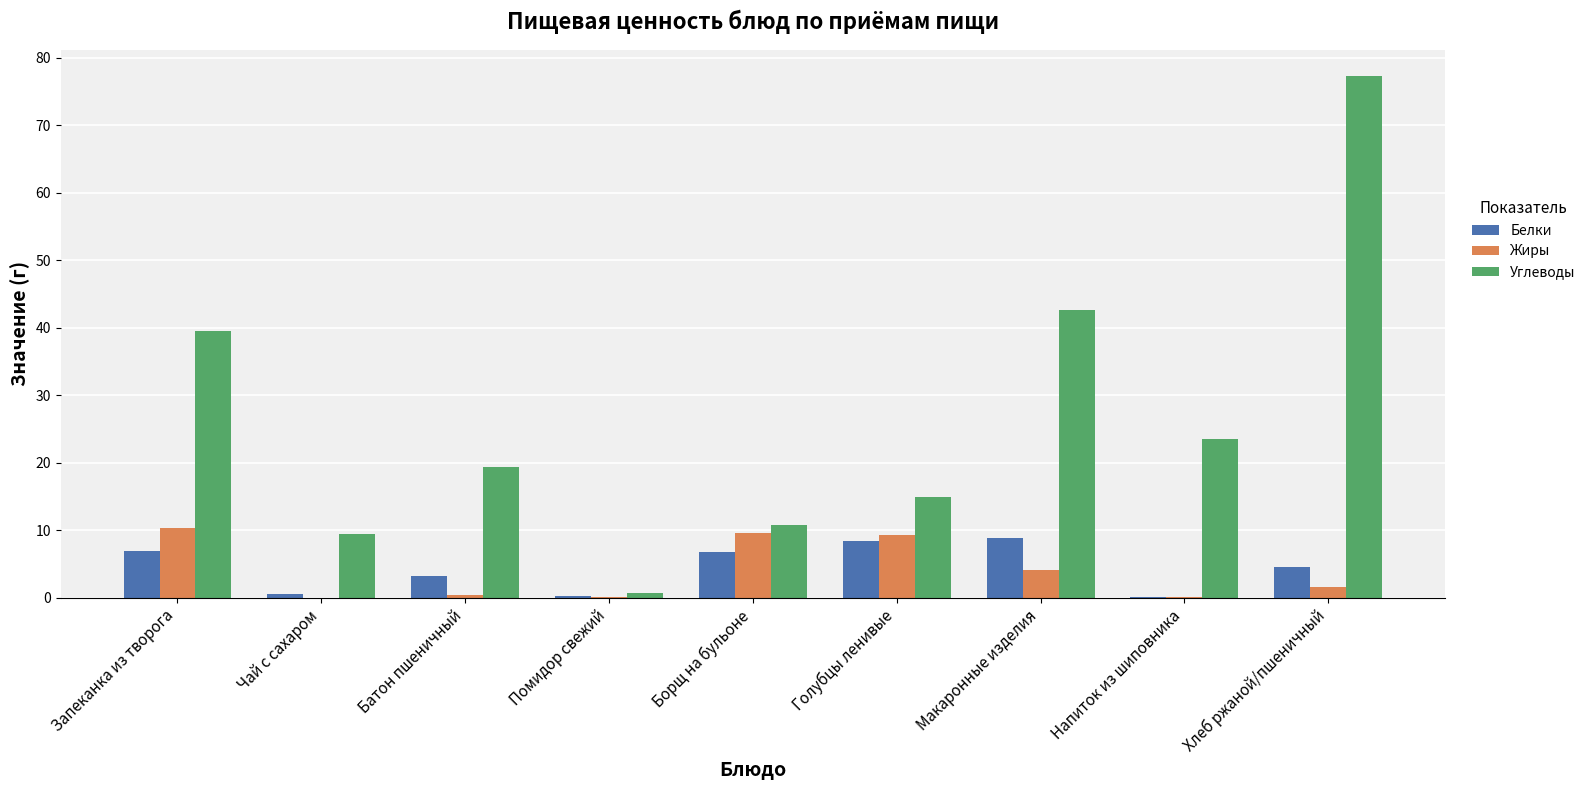

Which category has the highest value across all series?

Хлеб ржаной/пшеничный